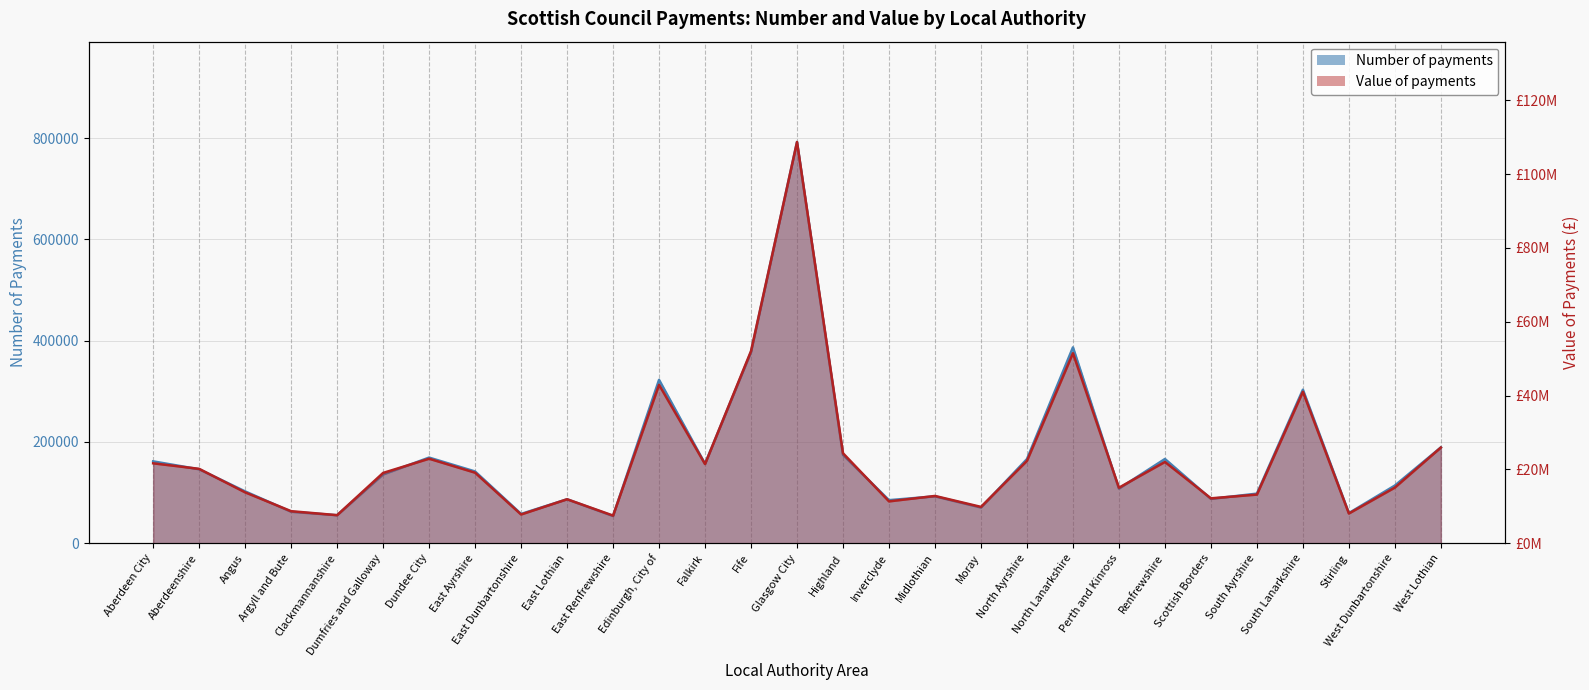

At which category does the chart reach its minimum across all series?

East Renfrewshire